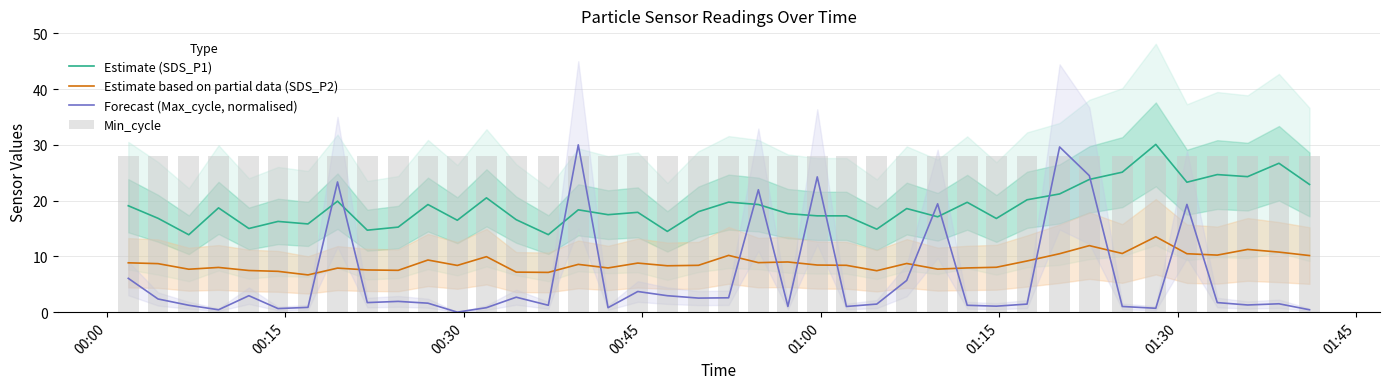

True or false: Estimate (SDS_P1) and Estimate based on partial data (SDS_P2) cross at least once.

False